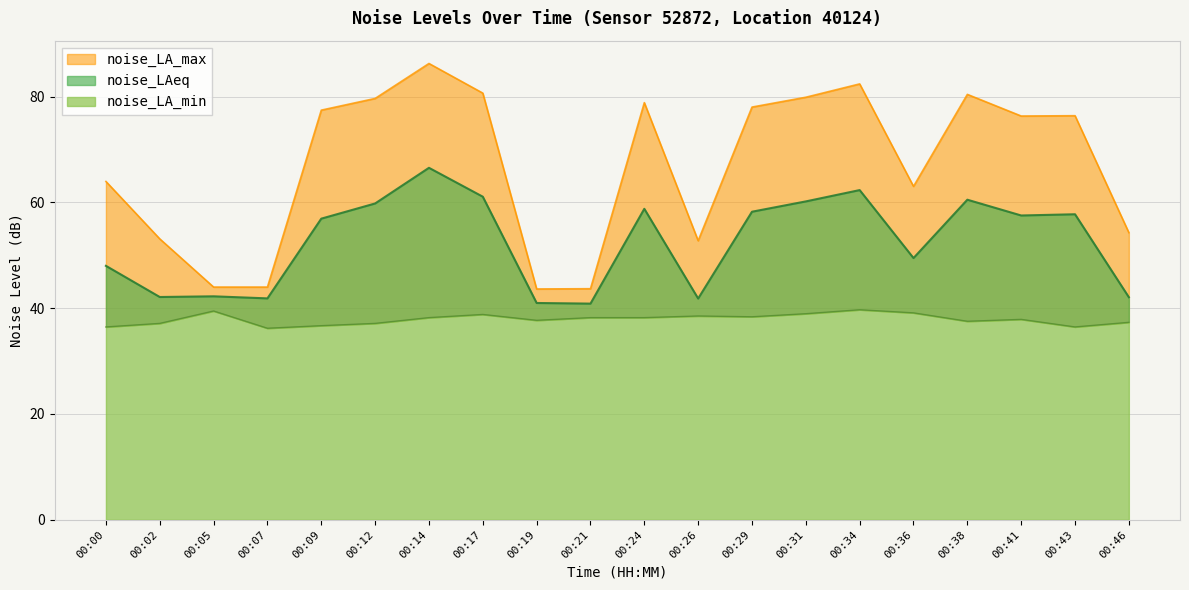

The noise_LA_max series shows 79.6 at 00:12. True or false?

True